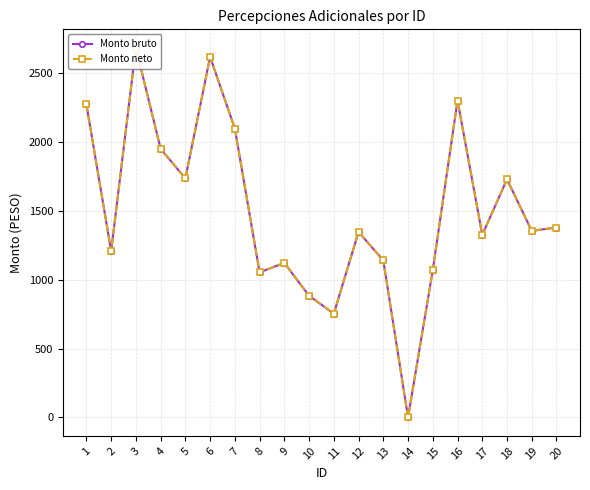

Reading left to right, extract all data points from this chart.

Monto bruto: 2275	1209	2686	1952	1737	2620	2099	1054	1123	884	754	1348	1141	0	1071	2303	1327	1730	1356	1380
Monto neto: 2275	1209	2686	1952	1737	2620	2099	1054	1123	884	754	1348	1141	0	1071	2303	1327	1730	1356	1380